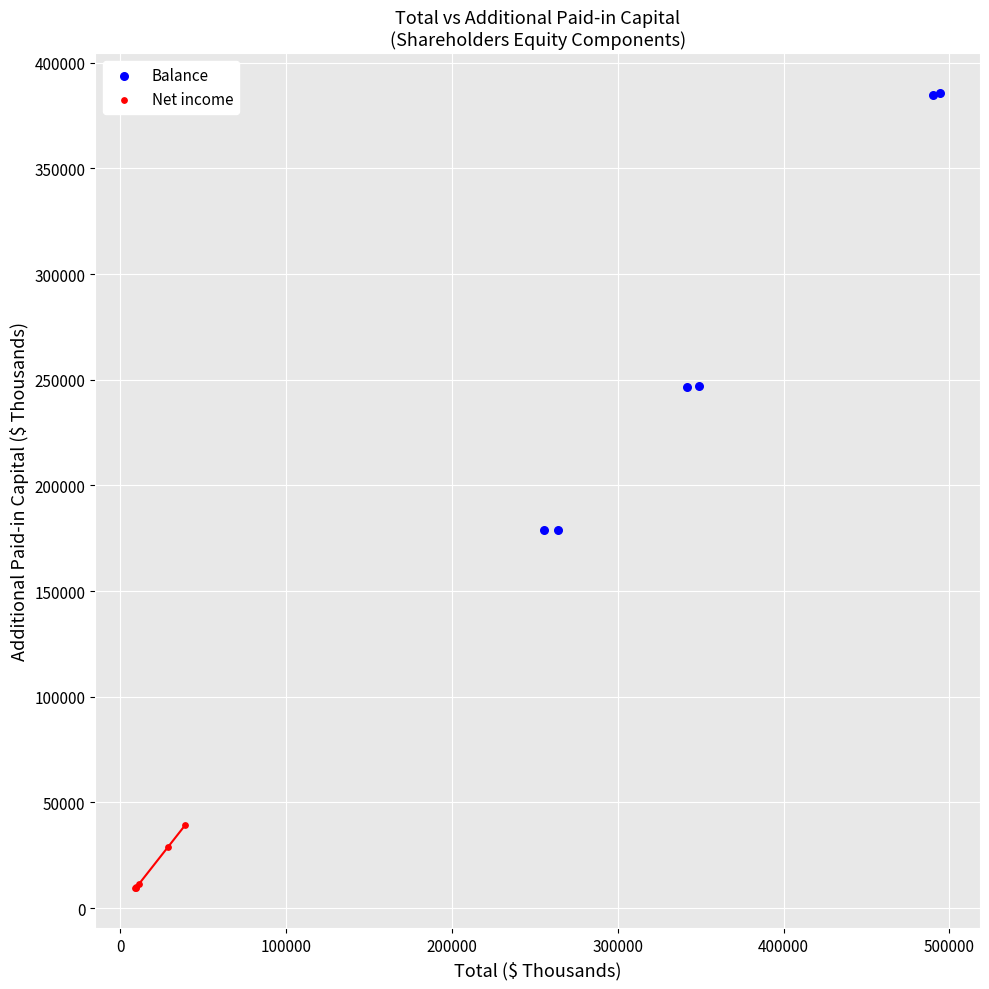

Which series has the widest spread of Y values?

Balance